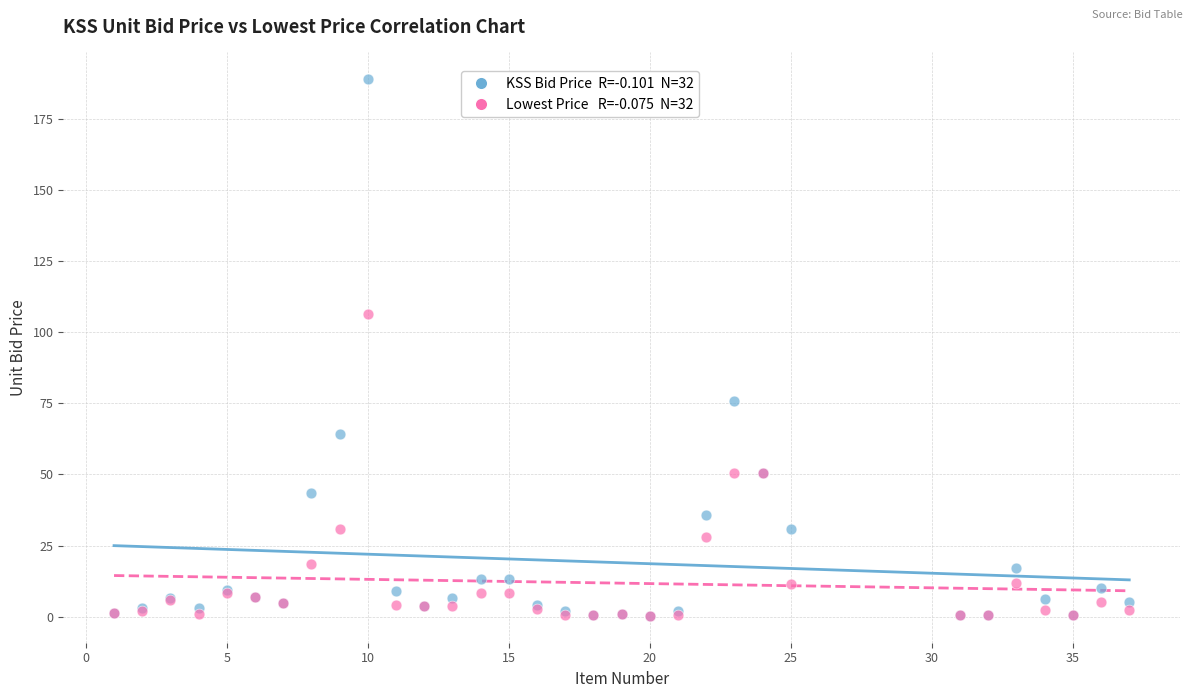

Across all series, what Y value is closest to 94?

106.3